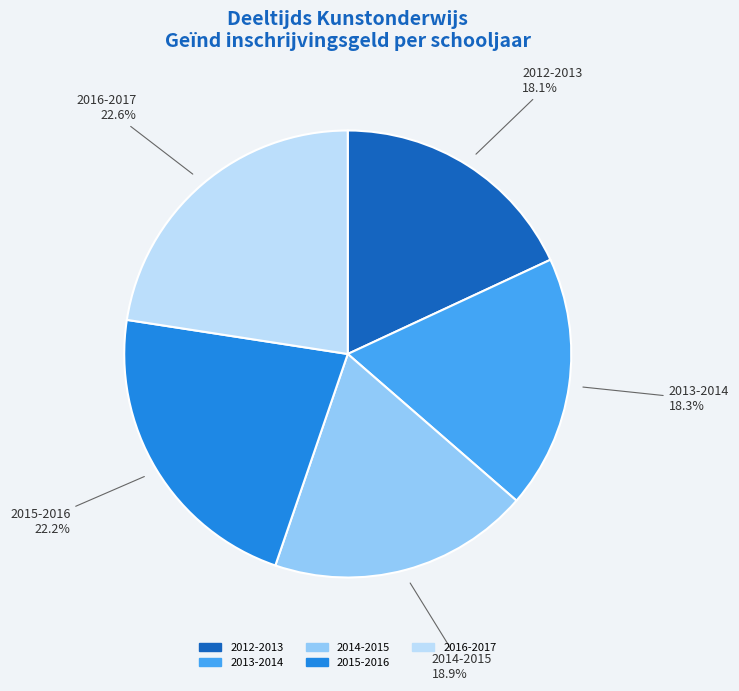

To the nearest percent, what is the difference between the largest and smallest slice percentages?

4%